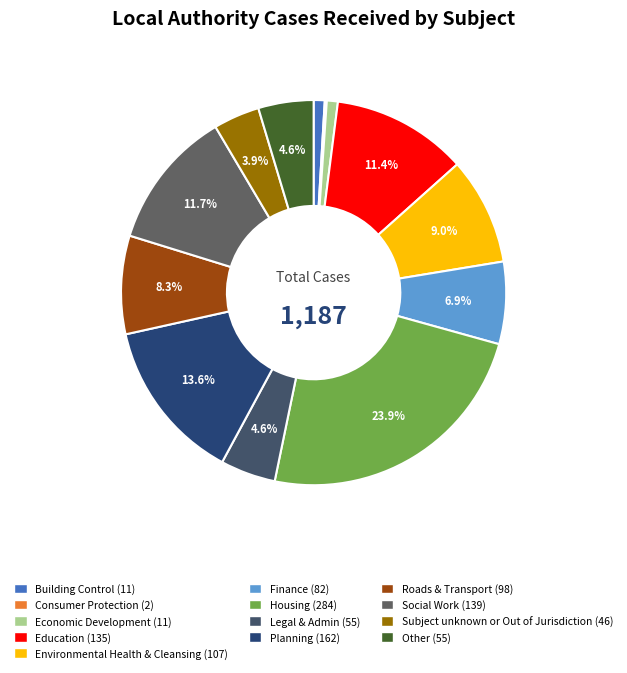

How many slices are in this pie chart?

13